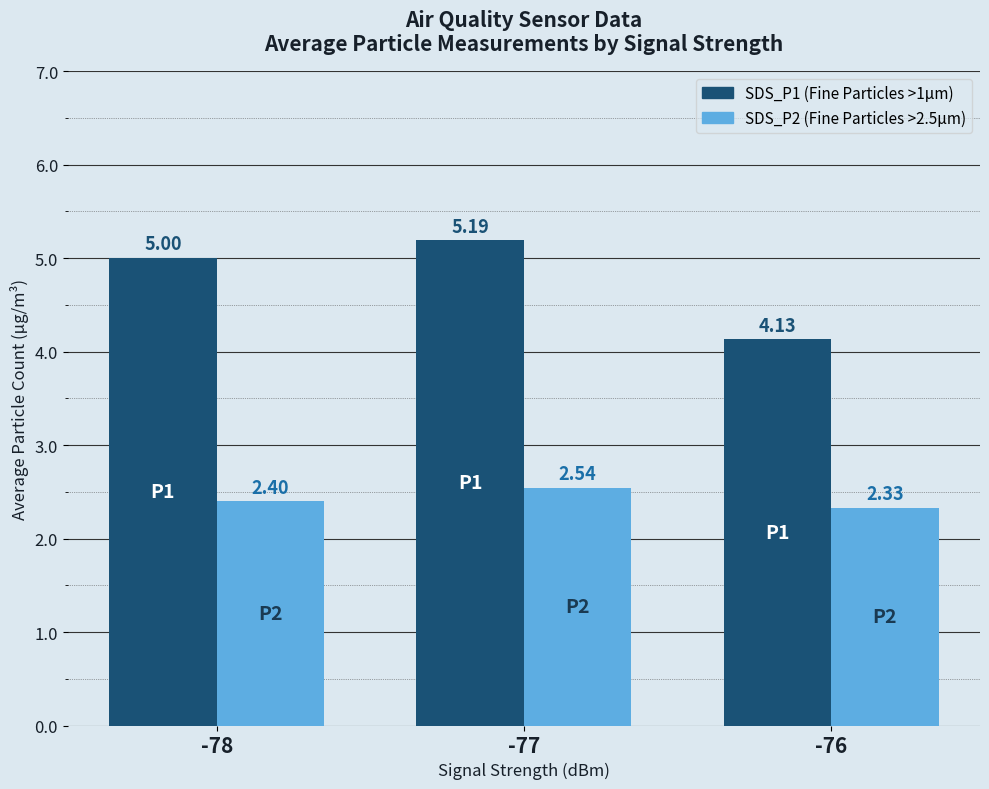

What is the spread (max minus min) of values at -76?

1.8